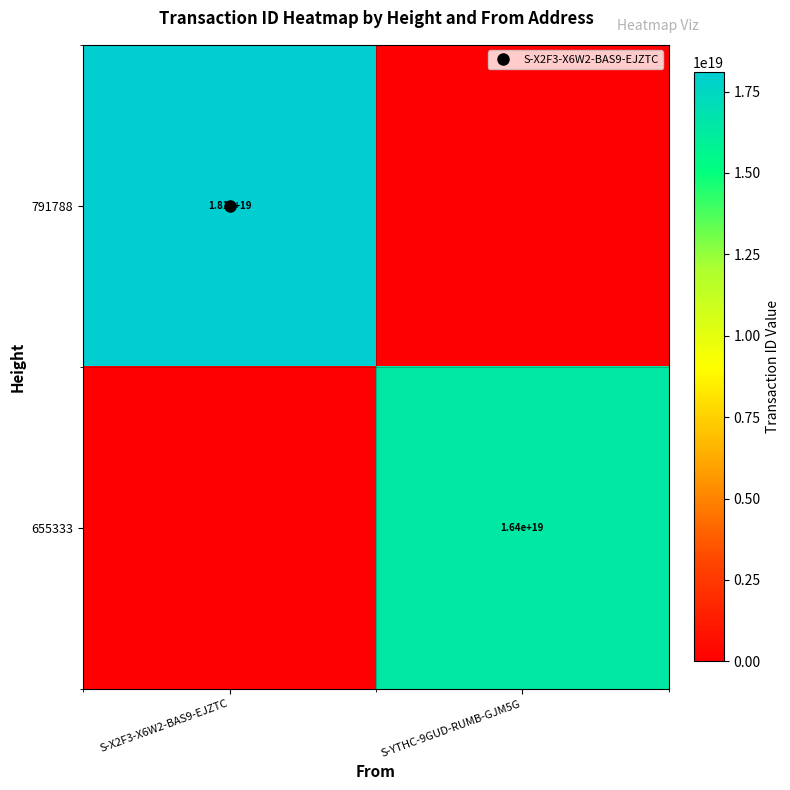

Rank the series at S-X2F3-X6W2-BAS9-EJZTC from lowest to highest value.

655333, 791788